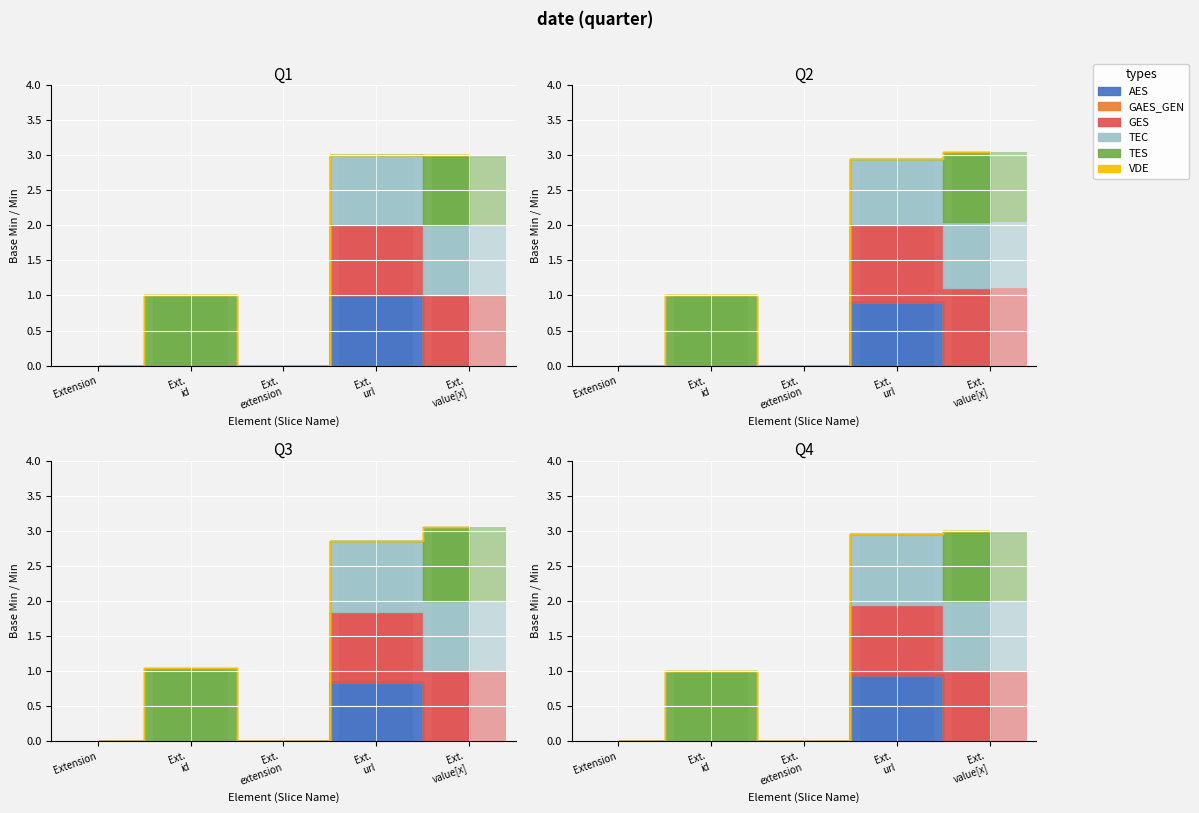

Rank the series at Extension.value[x] from lowest to highest value.

AES, TEC, TES, GES